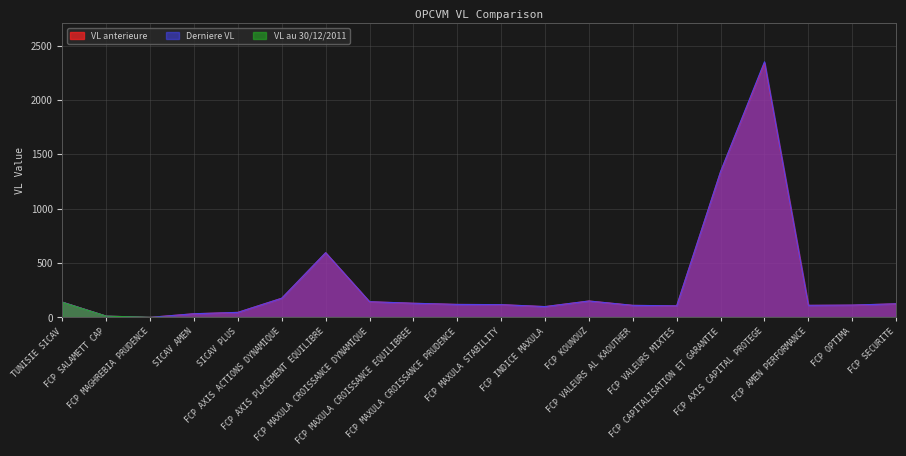

How many lines are shown in the chart?

3